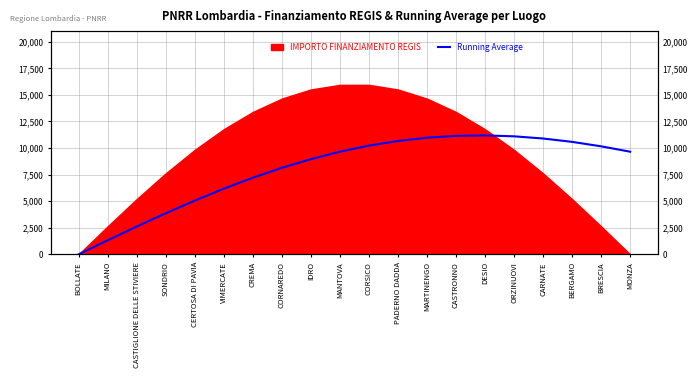

Is it true that the value at PADERNO DADDA is 10666.8?

True